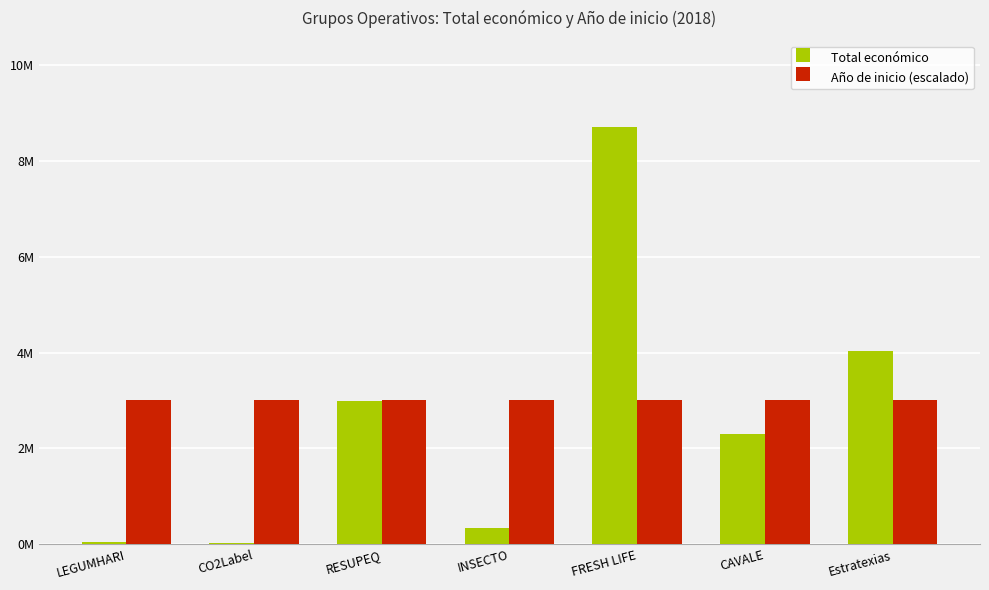

List the series in order of their overall mean, highest first.

Año de inicio (escalado), Total económico